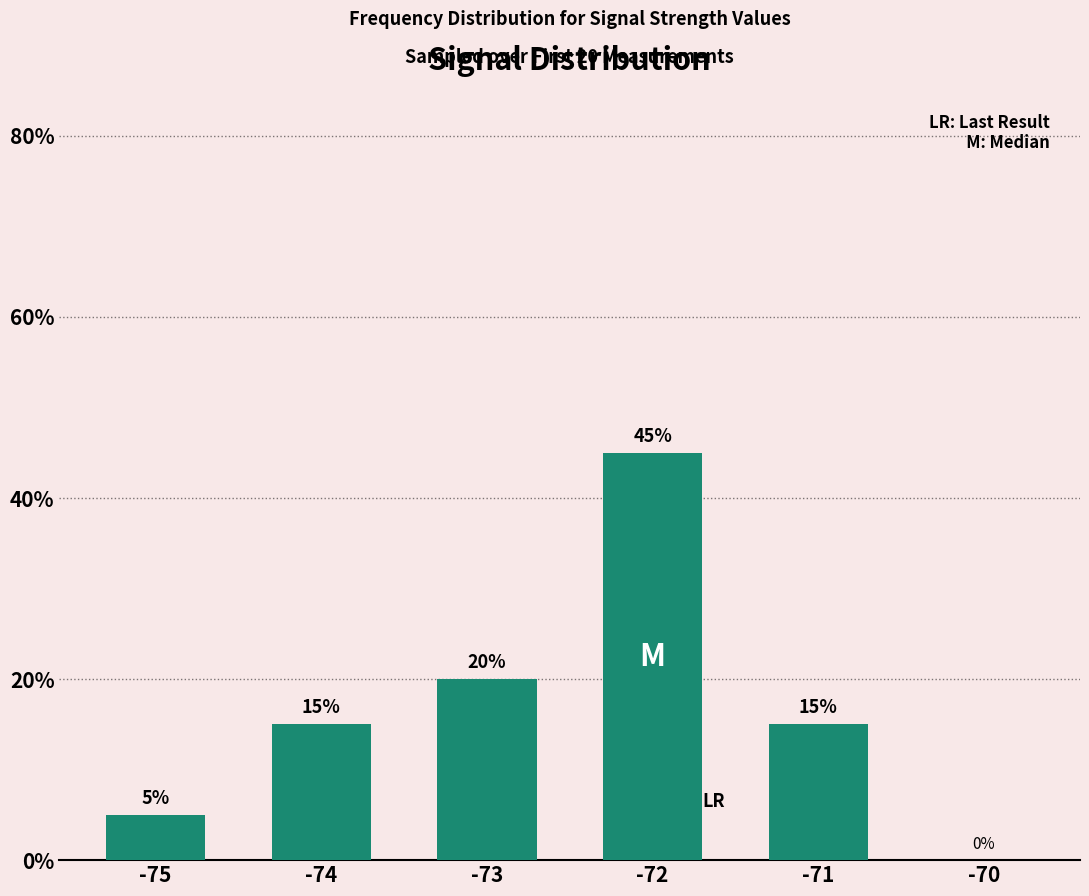

What is the average value?

17